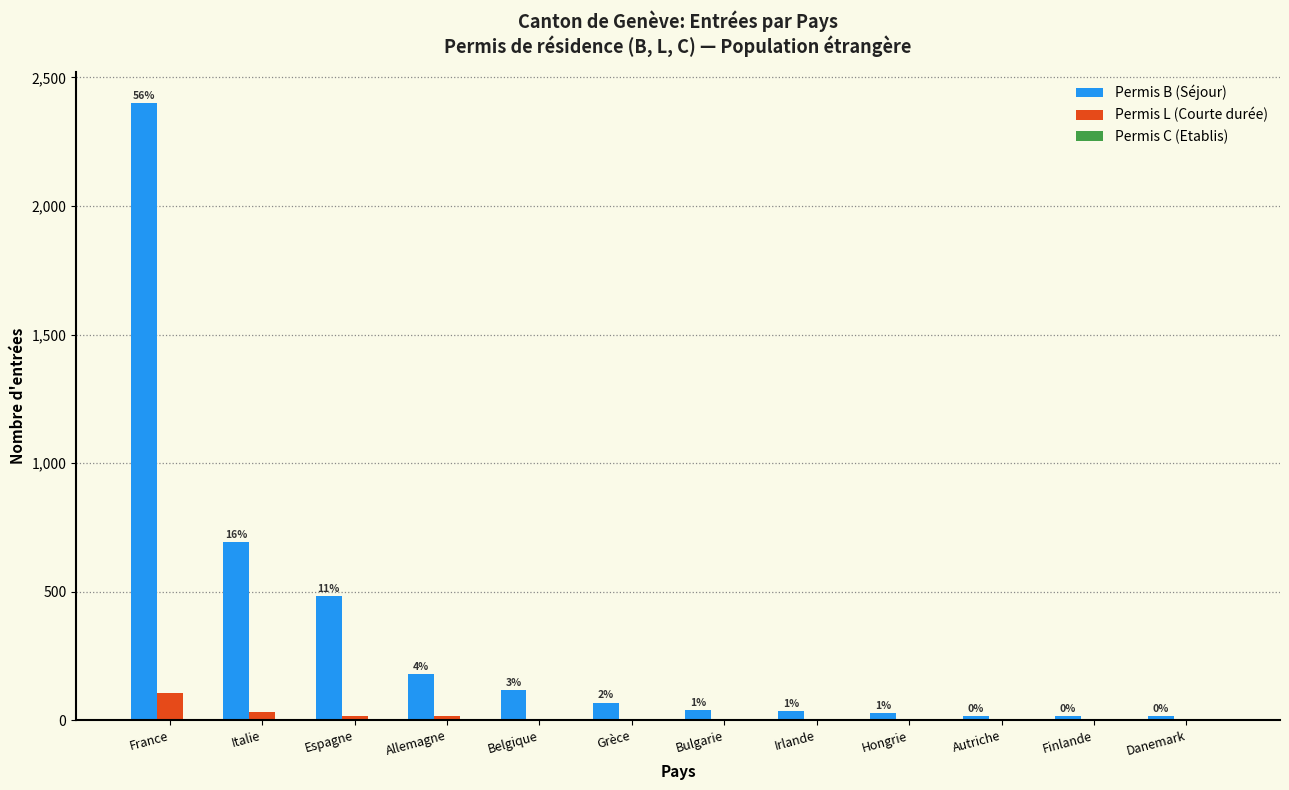

The value of Permis B (Séjour) at Belgique is 116. True or false?

True